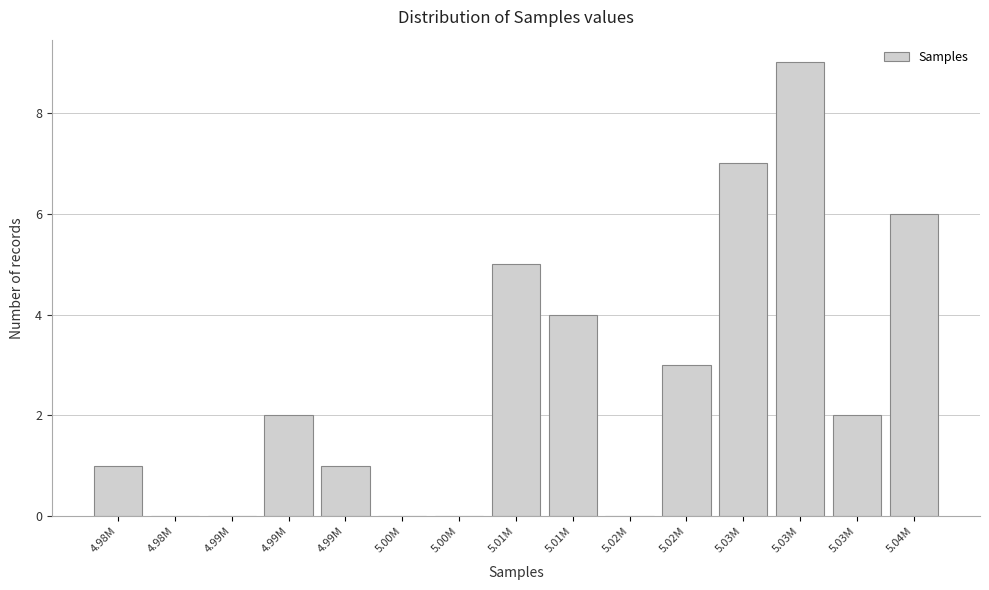

How many distinct data groups are displayed?

1